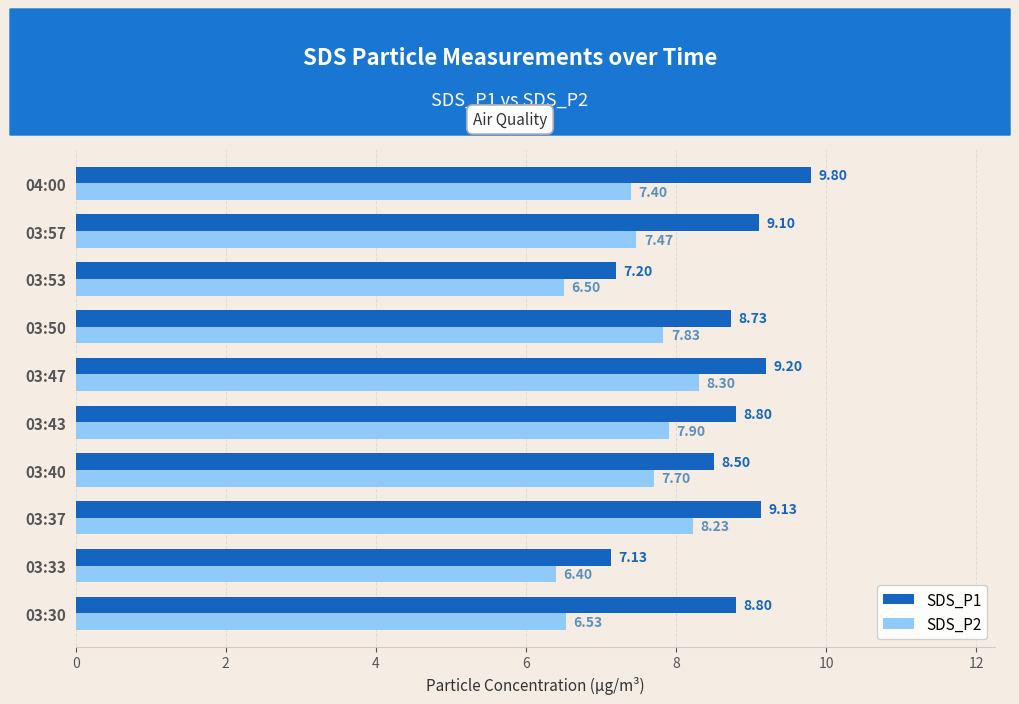

Which series has the largest range (max minus min)?

SDS_P1